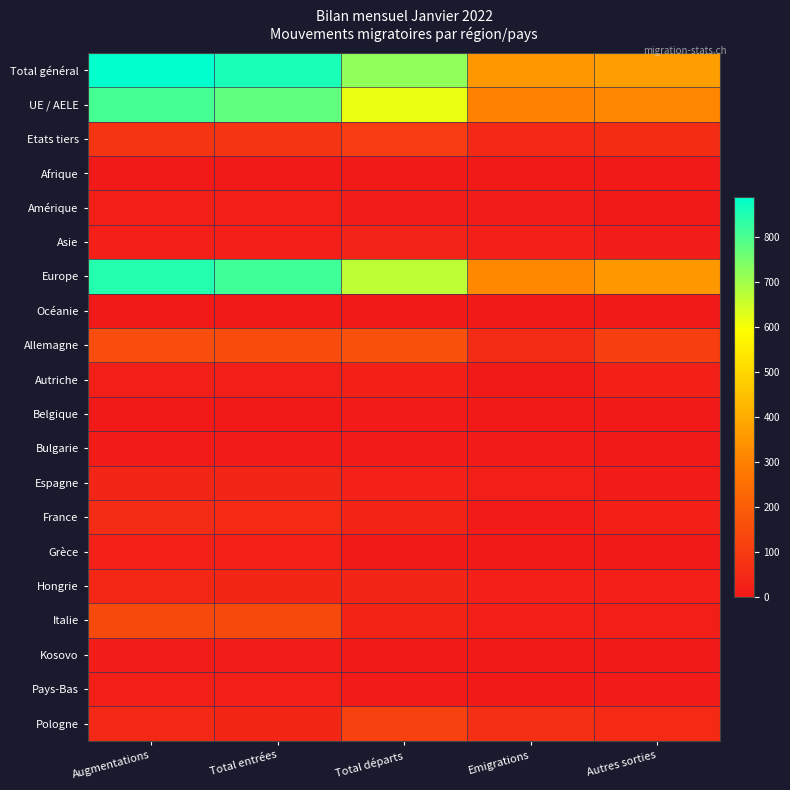

What is the spread (max minus min) of values at Emigrations?

350